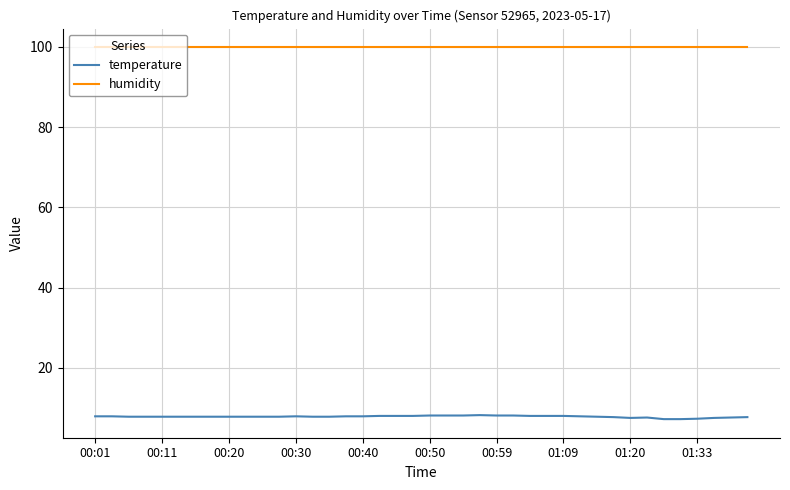

True or false: temperature and humidity cross at least once.

False